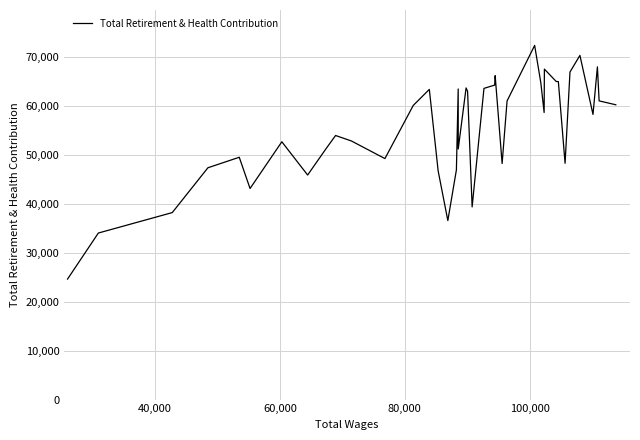

What is the greatest value displayed?

72420